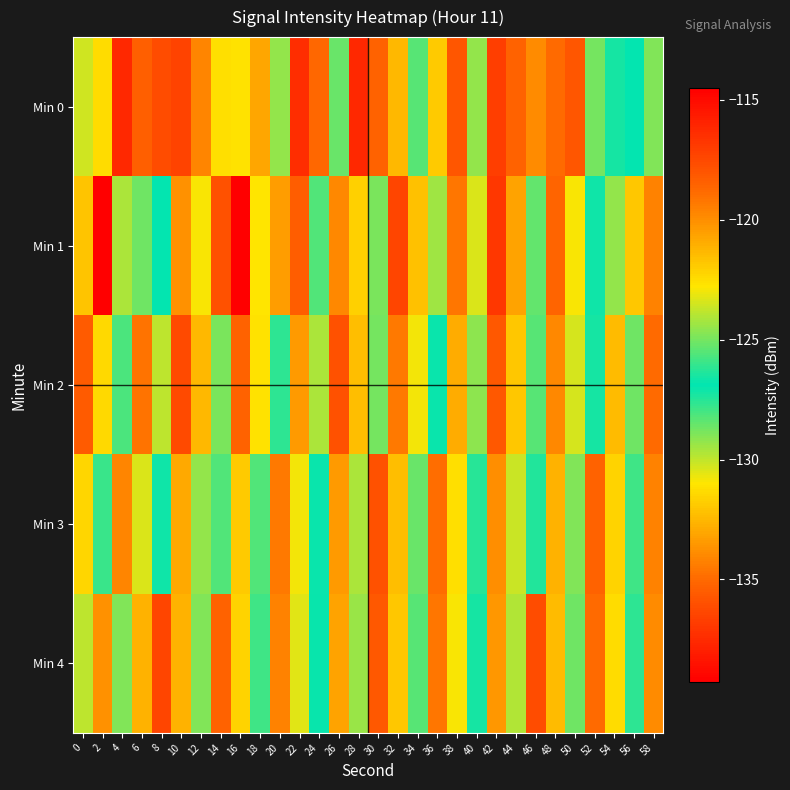

Which has a higher value, 4 or 18?

4